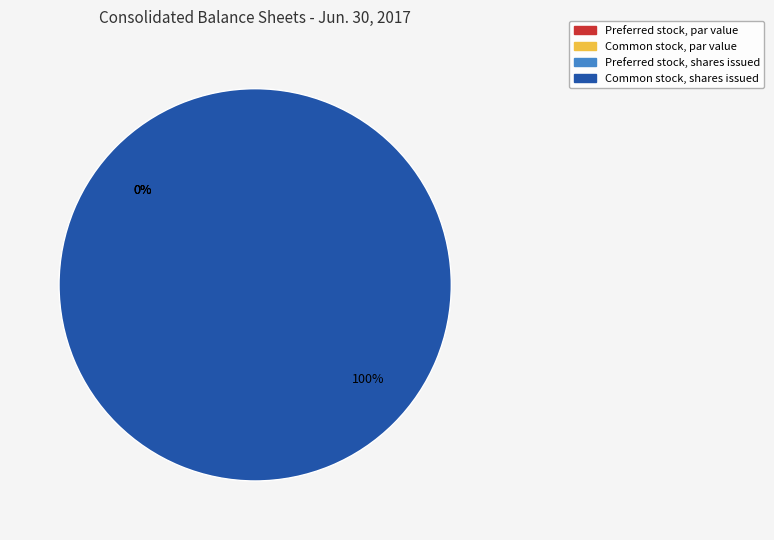

What is the change in value from Common stock, par value to Common stock, shares issued?

+52615921.0